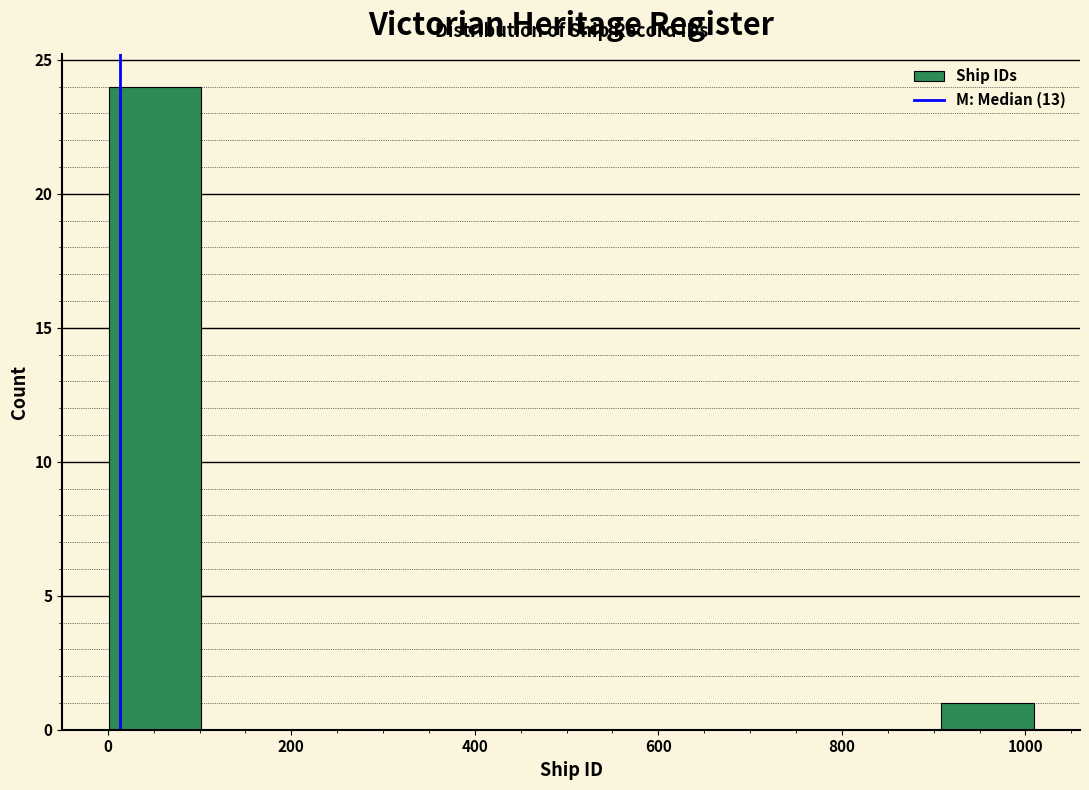

Over which range of the x-axis is the bar tallest?

0 to 100